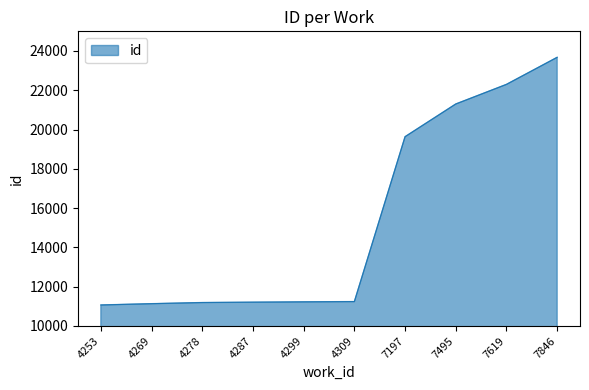

What is the sum of all values?

153994